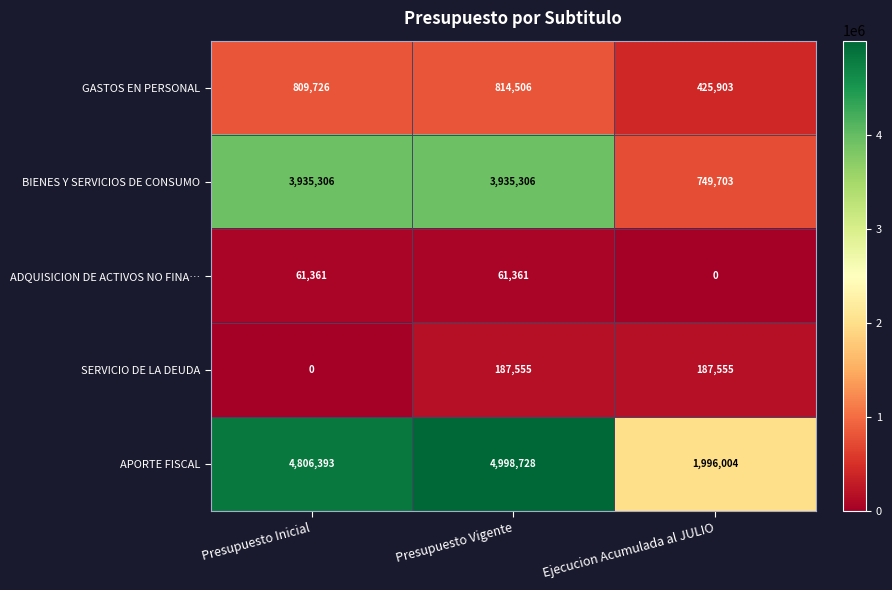

Reading left to right, extract all data points from this chart.

GASTOS EN PERSONAL: 809726	814506	425903
BIENES Y SERVICIOS DE CONSUMO: 3935306	3935306	749703
ADQUISICION DE ACTIVOS NO FINA…: 61361	61361	0
SERVICIO DE LA DEUDA: 0	187555	187555
APORTE FISCAL: 4806393	4998728	1996004